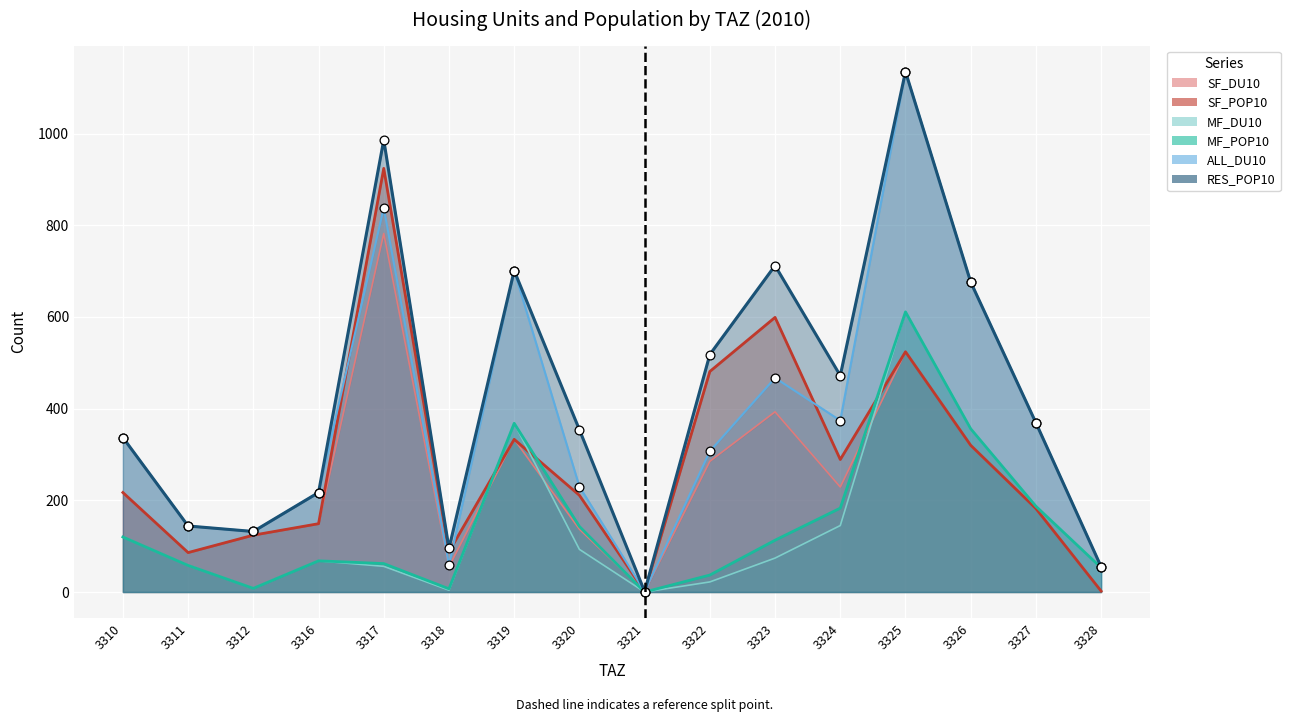

At how many categories does at least one series exceed 766?

2